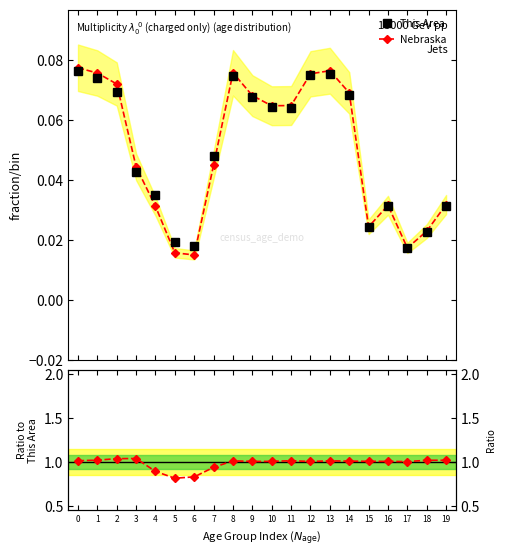

Rank the series at 12 from lowest to highest value.

This Area, Nebraska, Nebraska / This Area